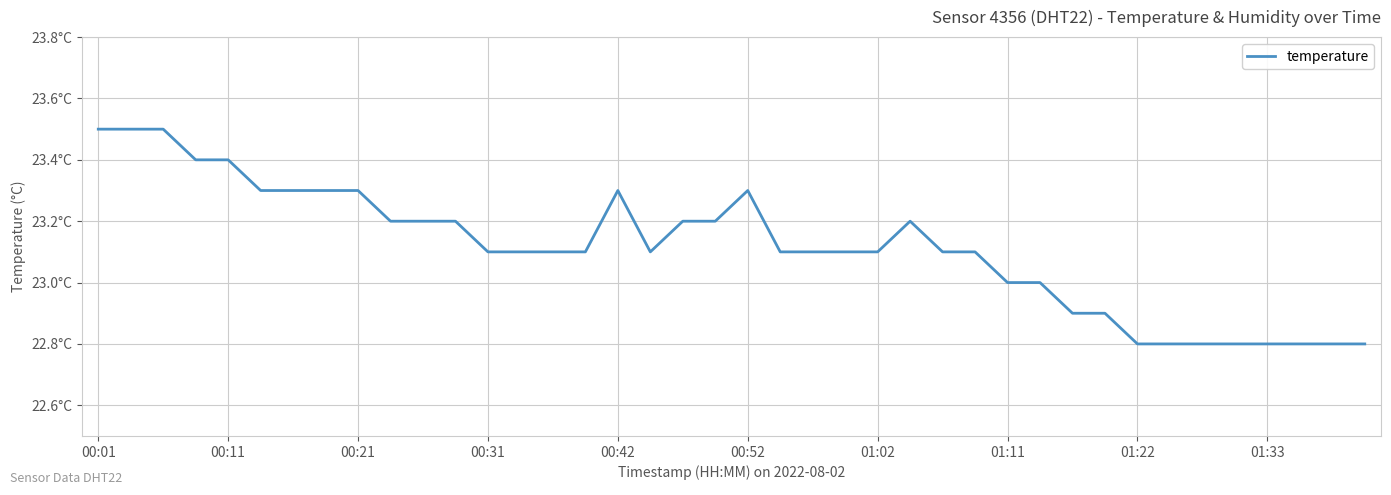

What is the difference between the maximum and minimum values?

0.7